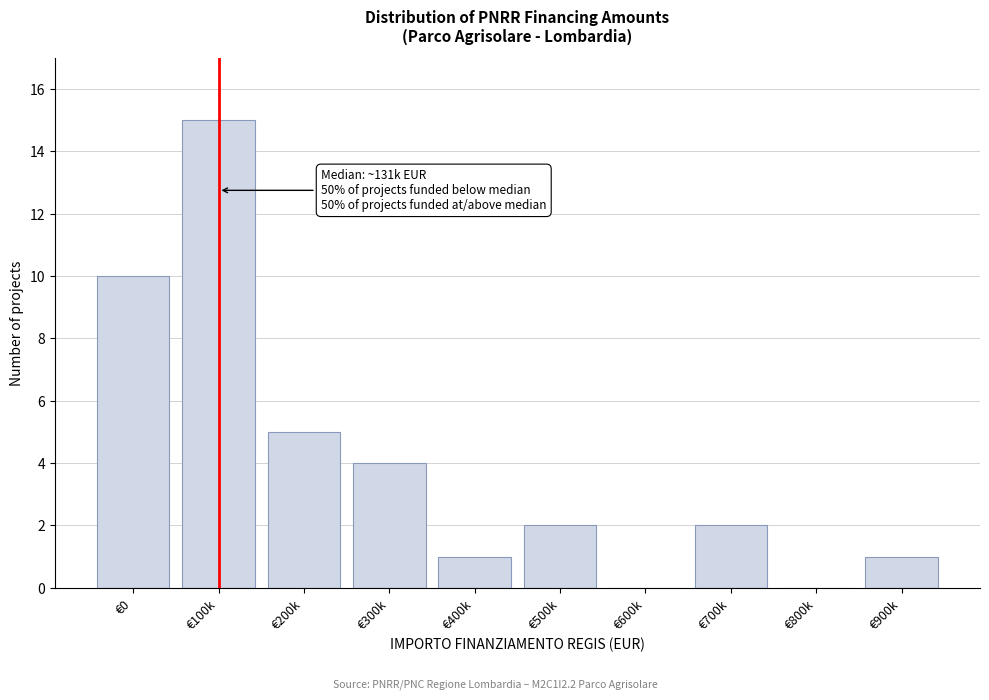

Reading right to left, transcribe all the data shown in this chart.

€900k=1	€800k=0	€700k=2	€600k=0	€500k=2	€400k=1	€300k=4	€200k=5	€100k=15	€0=10